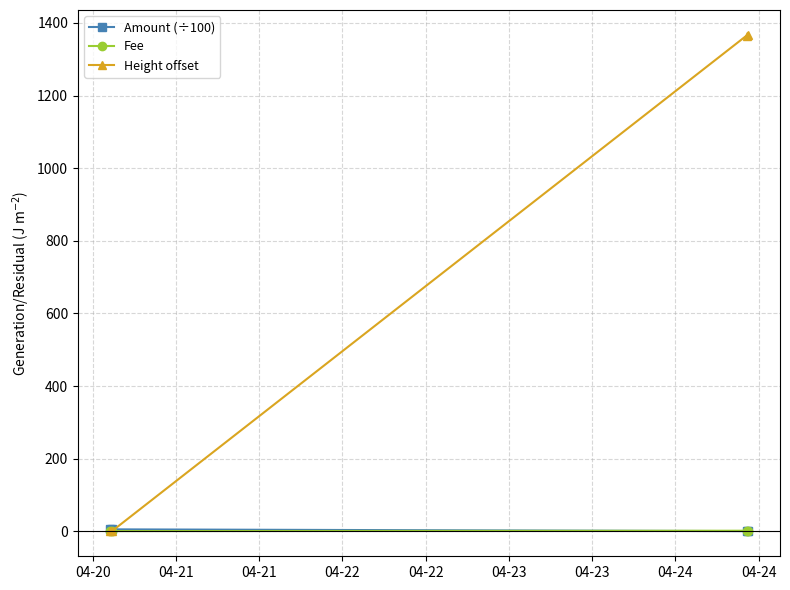

True or false: Amount (÷100) has more than 2 points higher than both neighbors.

False